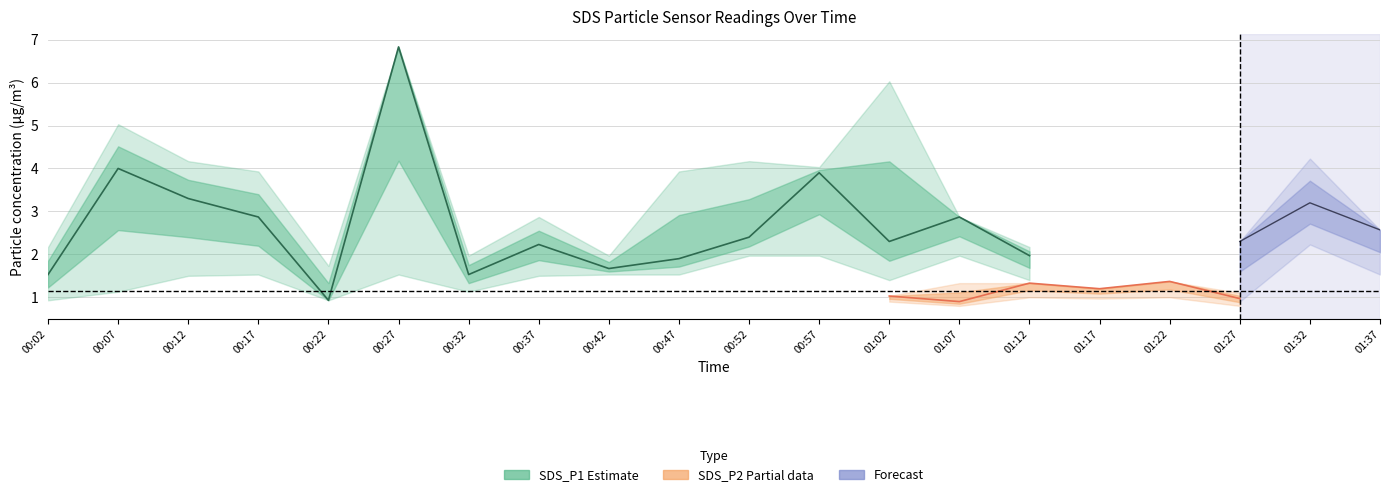

Which series has the largest total across all categories?

SDS_P1_upper